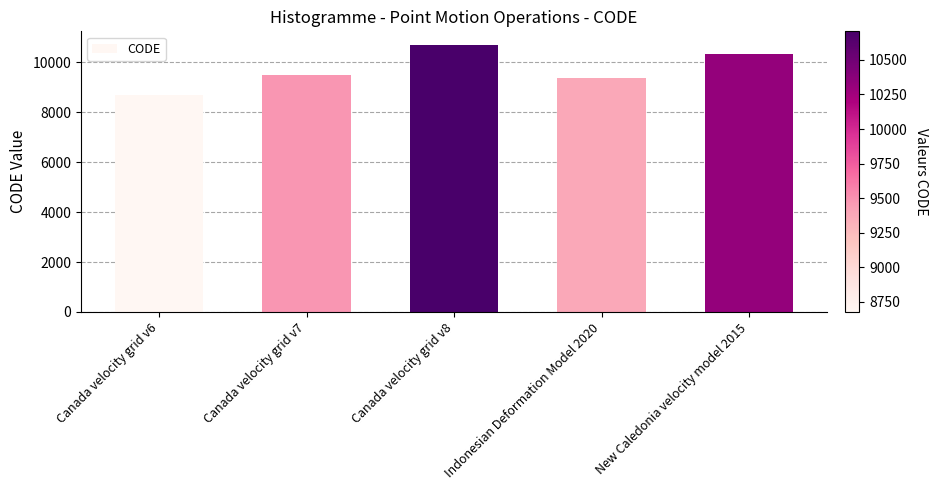

How many series are shown in this chart?

1